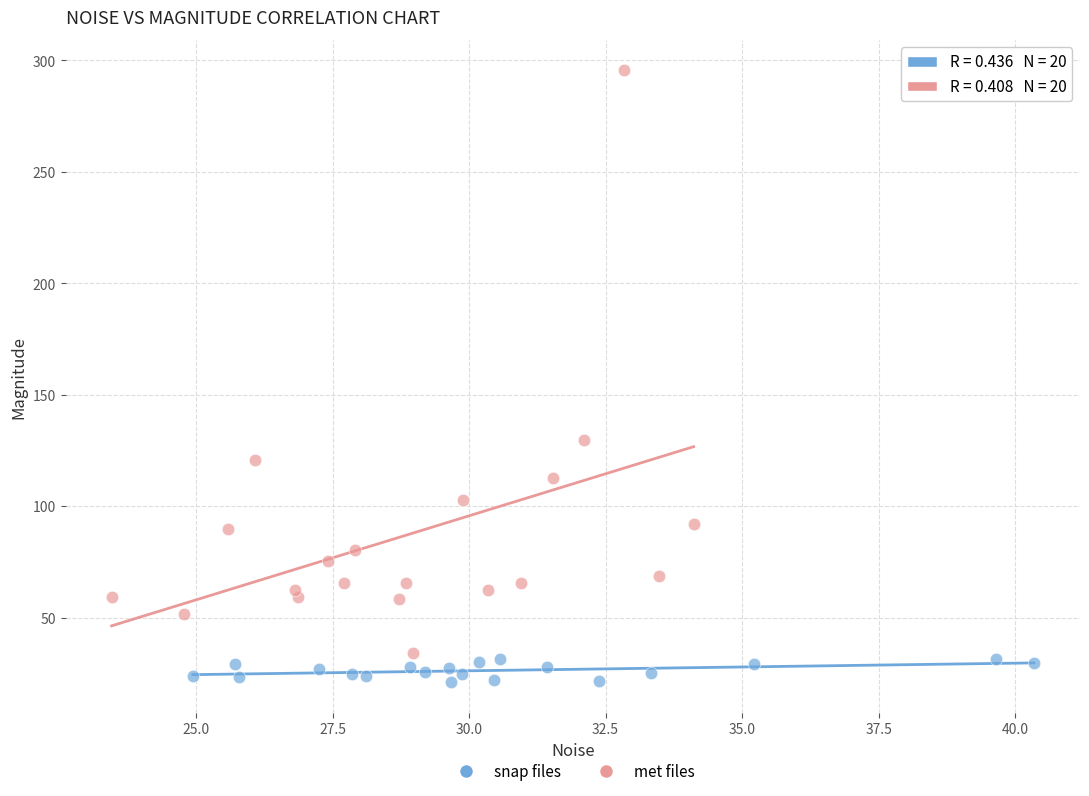

Which series contains the lowest Y value?

snap files